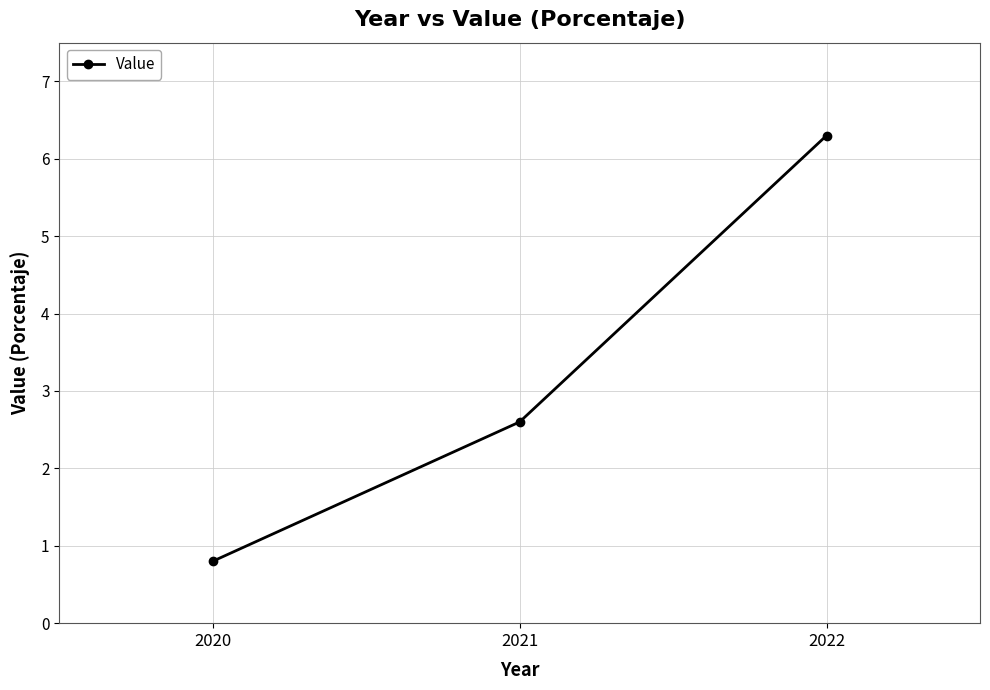

What is the minimum value shown in the chart?

0.8